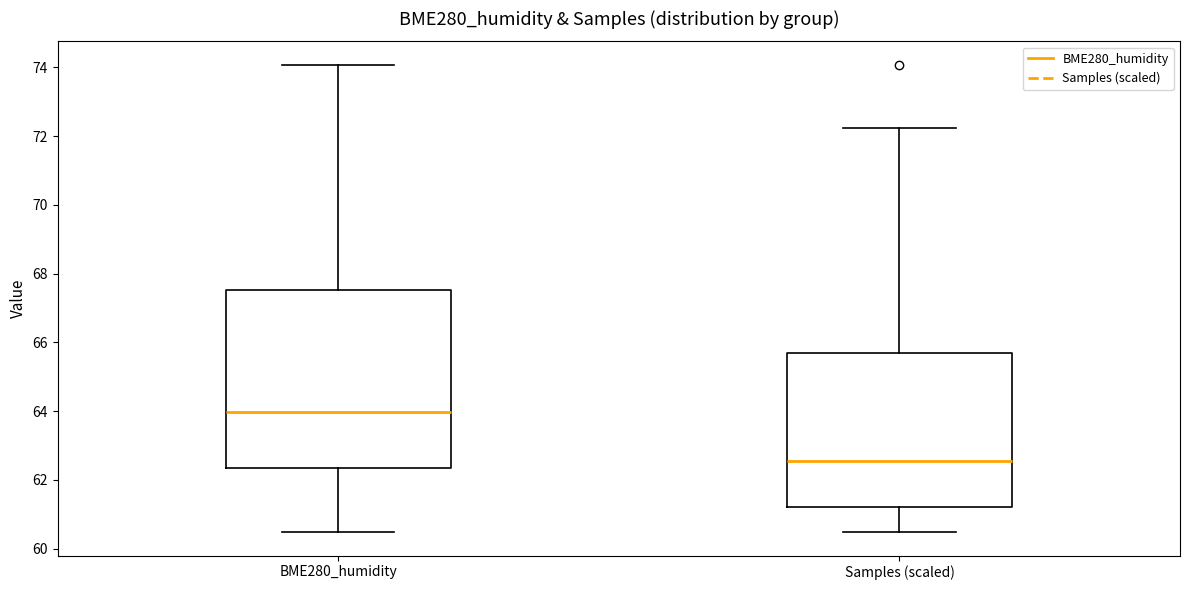

Reading left to right, transcribe this box plot: for each box, give where its median line is, the range the box spans, and where its two whiskers end, as read against the y-axis. The values are not printed on the chart, so give them approximately, as read against the axis.

BME280_humidity: median 64.0, box 62.4 to 67.6, whiskers 60.4 to 74.0
Samples (scaled): median 62.6, box 61.2 to 65.6, whiskers 60.4 to 72.2